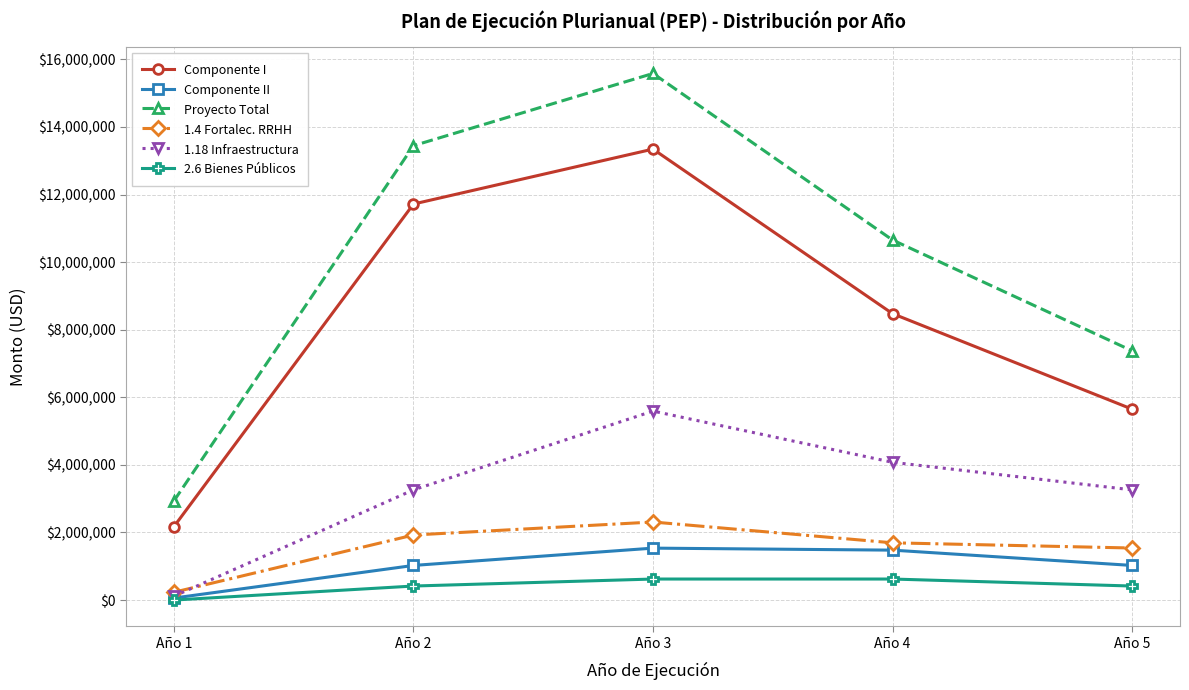

What is the value of the 1.4 Fortalec. RRHH point at the 5th from the left?

1539843.9